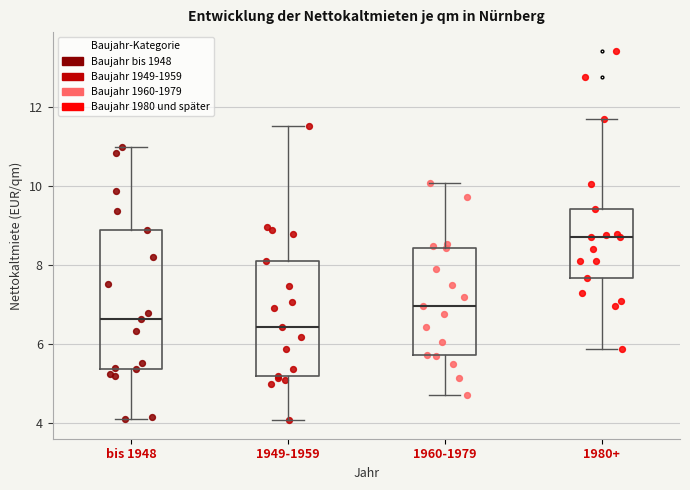

Which box is the tallest, from its lower edge to its upper edge?

bis 1948